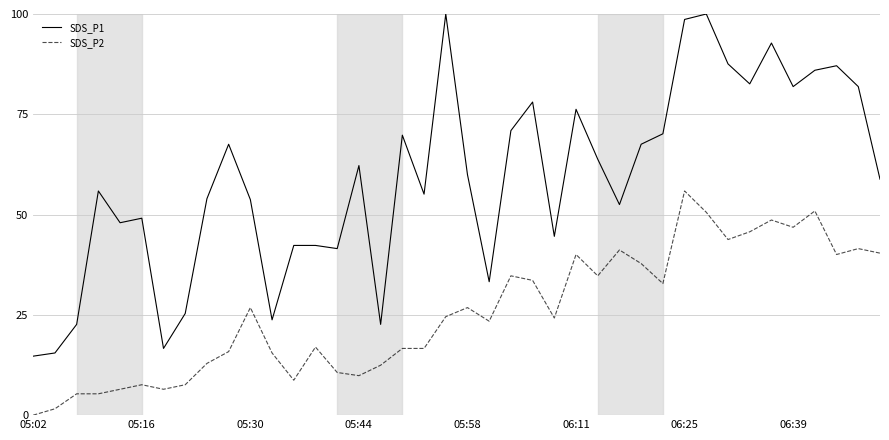

What is the highest value of the SDS_P2 series?

55.9